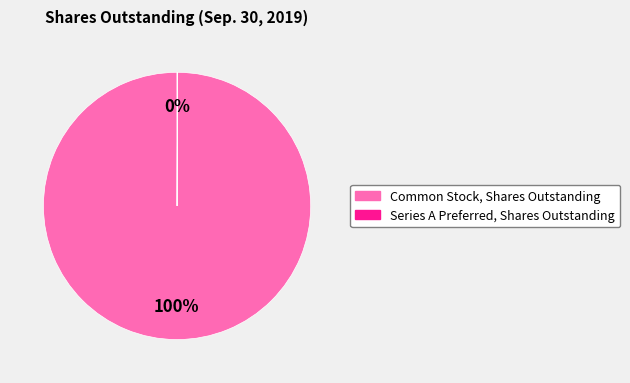

Which slice is the largest?

Common Stock, Shares Outstanding